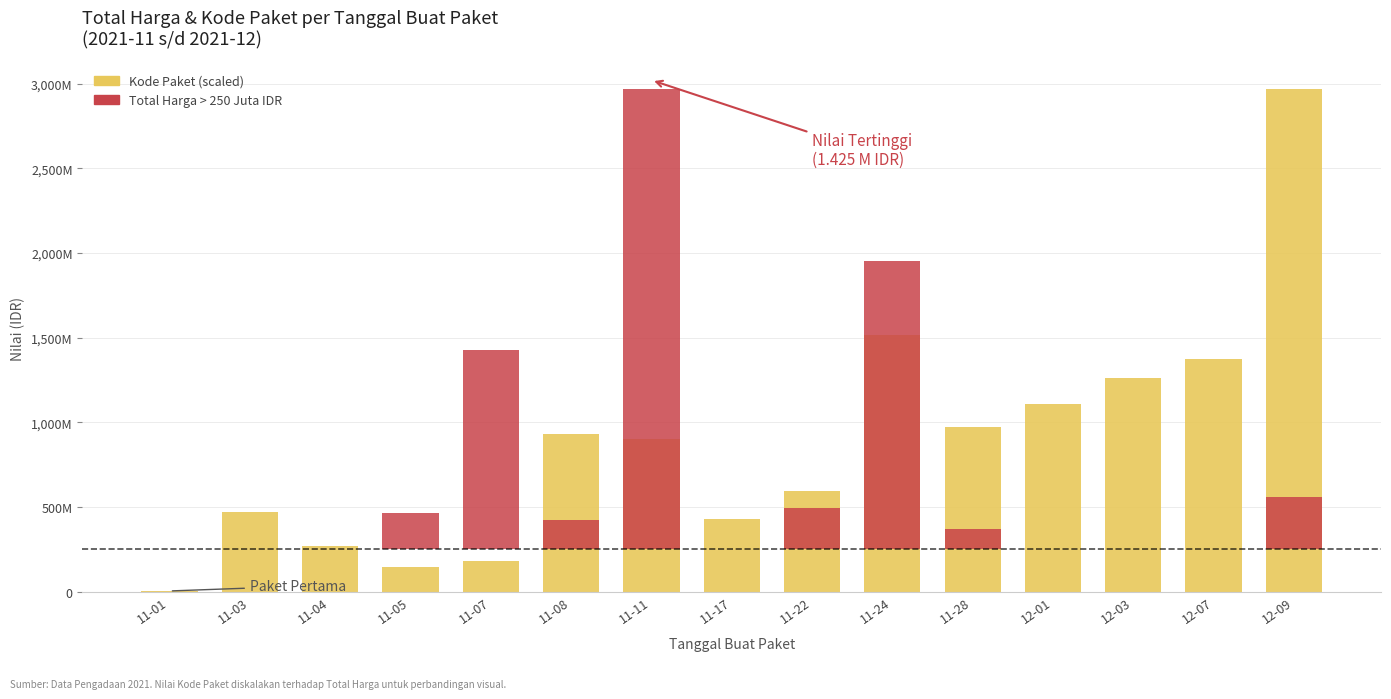

Which series has the largest range (max minus min)?

Kode Paket (scaled)